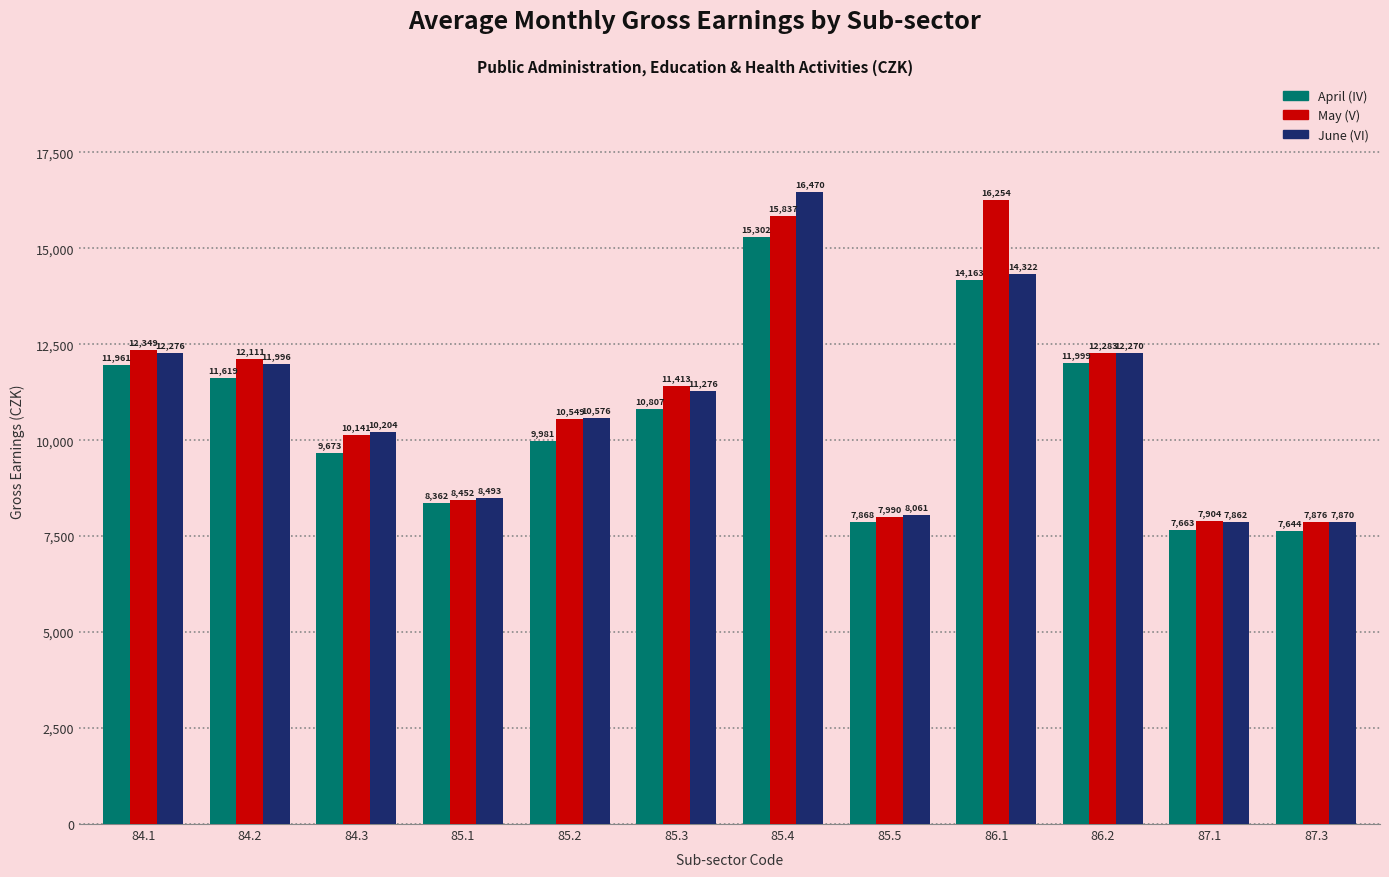

At how many categories does at least one series exceed 14493?

2